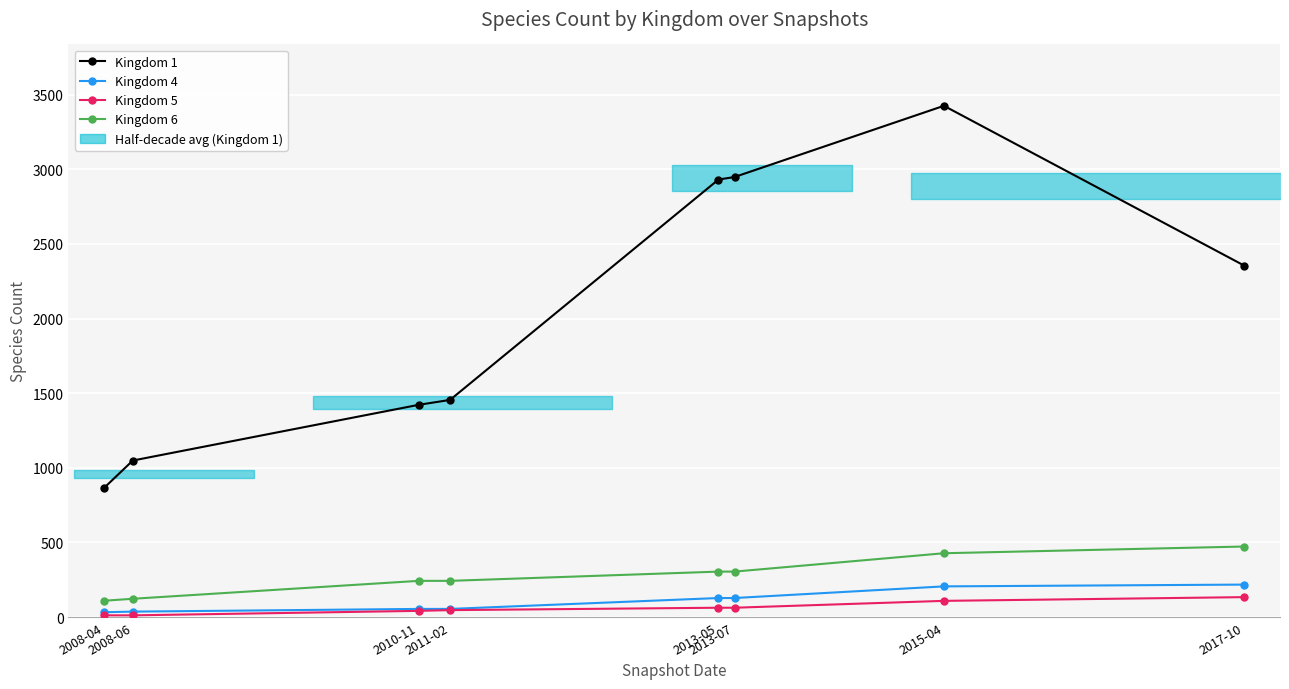

True or false: Kingdom 4 and Kingdom 1 cross at least once.

False